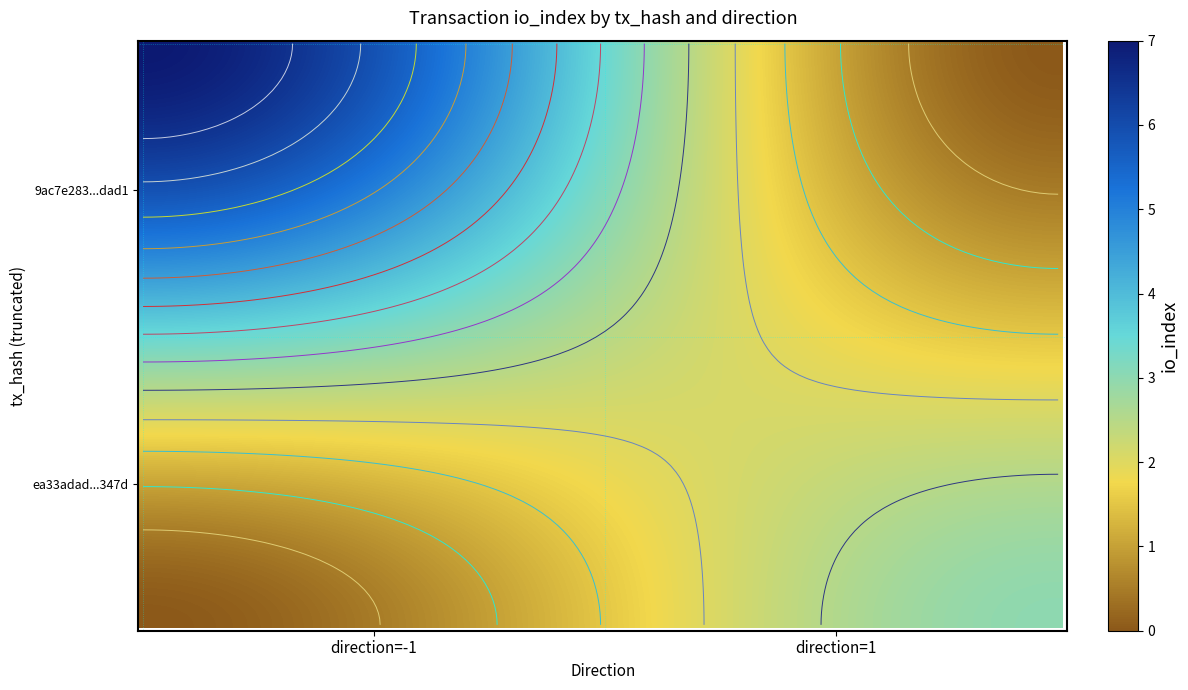

Which series changed the most between direction and io_index?

9ac7e283834adbae326340e6657211ce7b9dad1